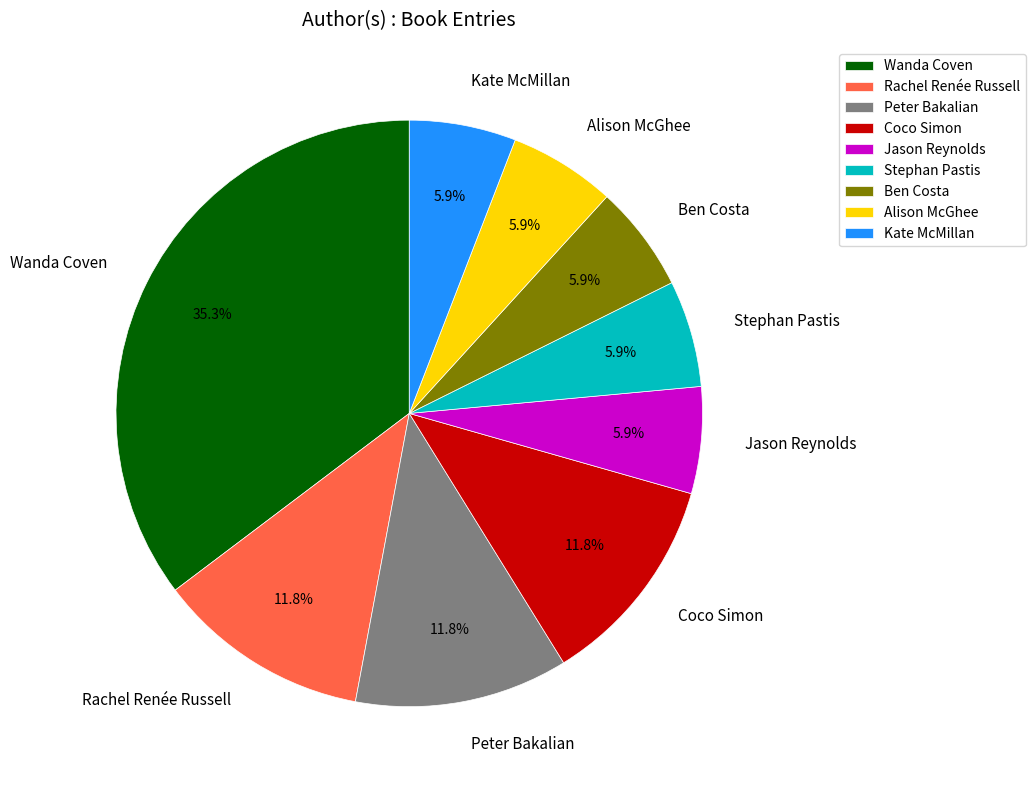

Approximately how many times larger is the value at Kate McMillan compared to Alison McGhee?

1.0